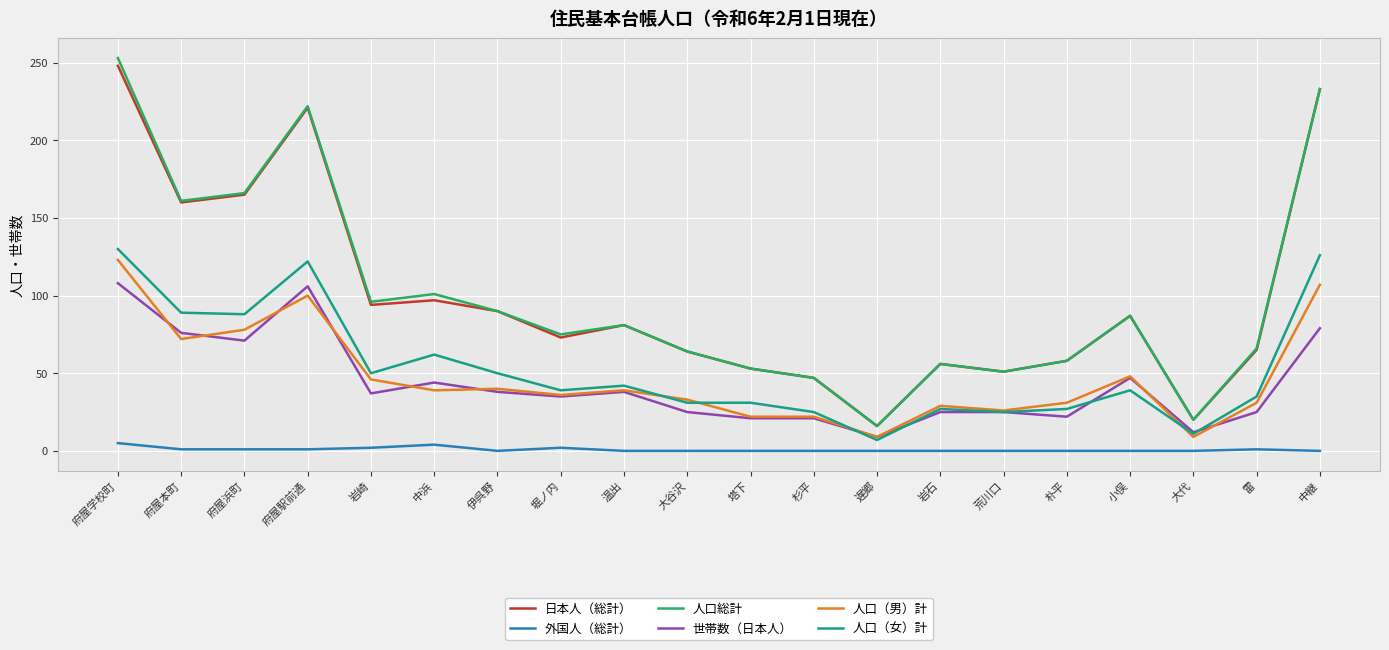

Which series changed the most between 府屋浜町 and 塔下?

人口総計